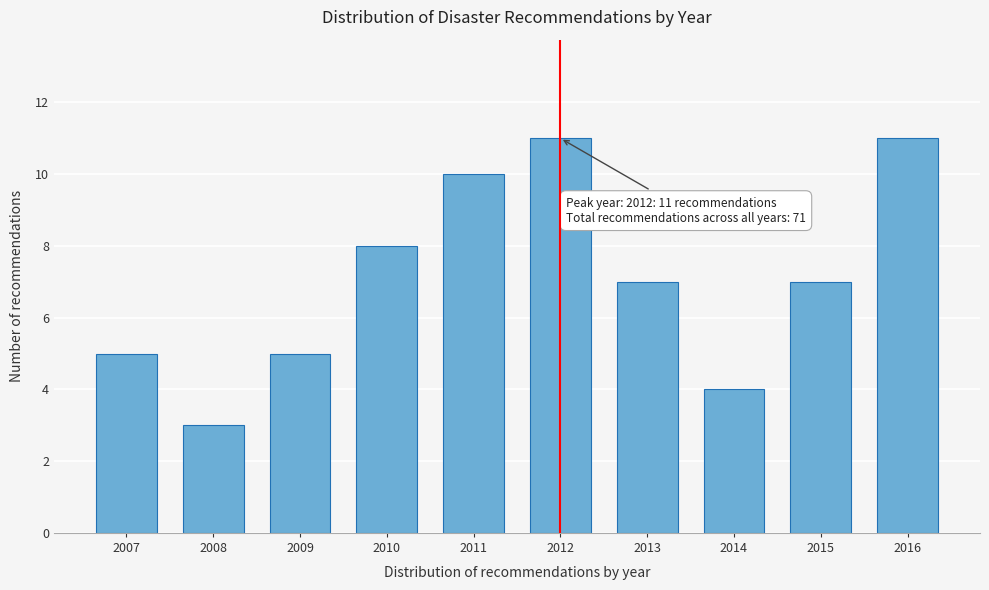

Reading left to right, list all the values displayed in this chart.

2007=5	2008=3	2009=5	2010=8	2011=10	2012=11	2013=7	2014=4	2015=7	2016=11